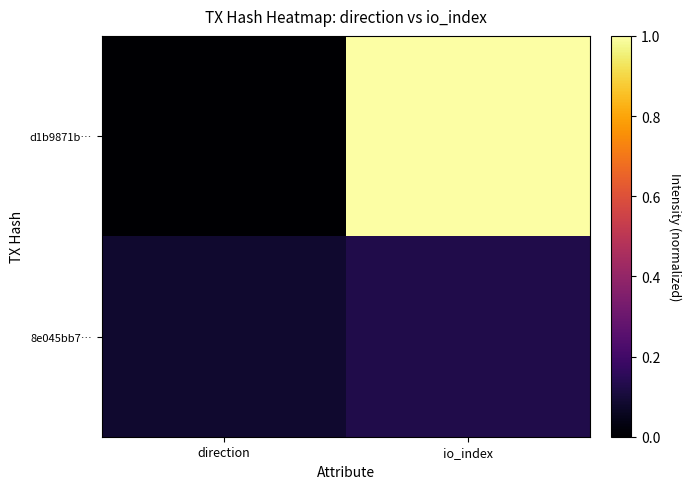

What is the difference between the highest and lowest values at direction?

0.1